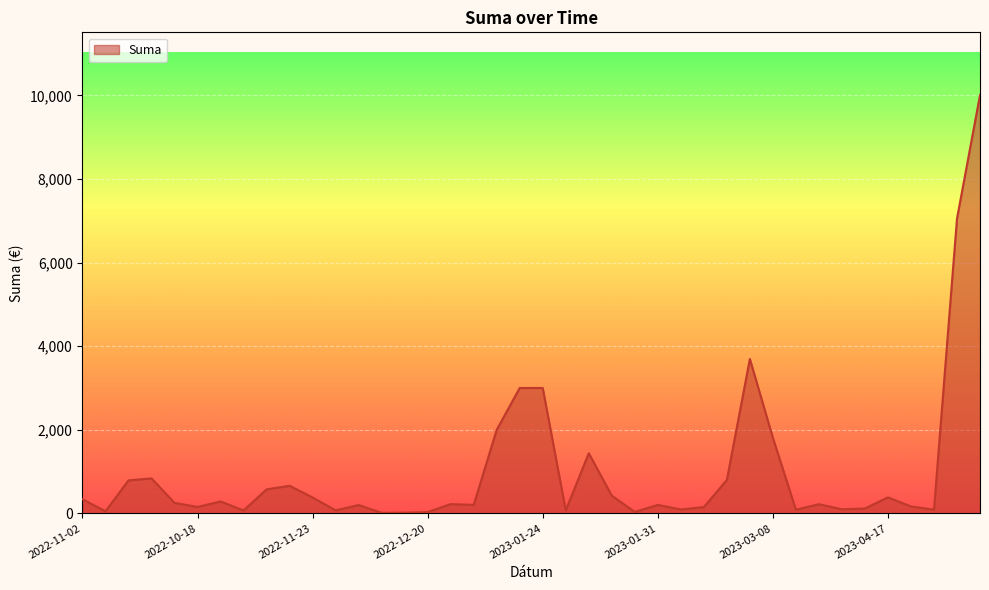

What is the greatest value displayed?

10008.0